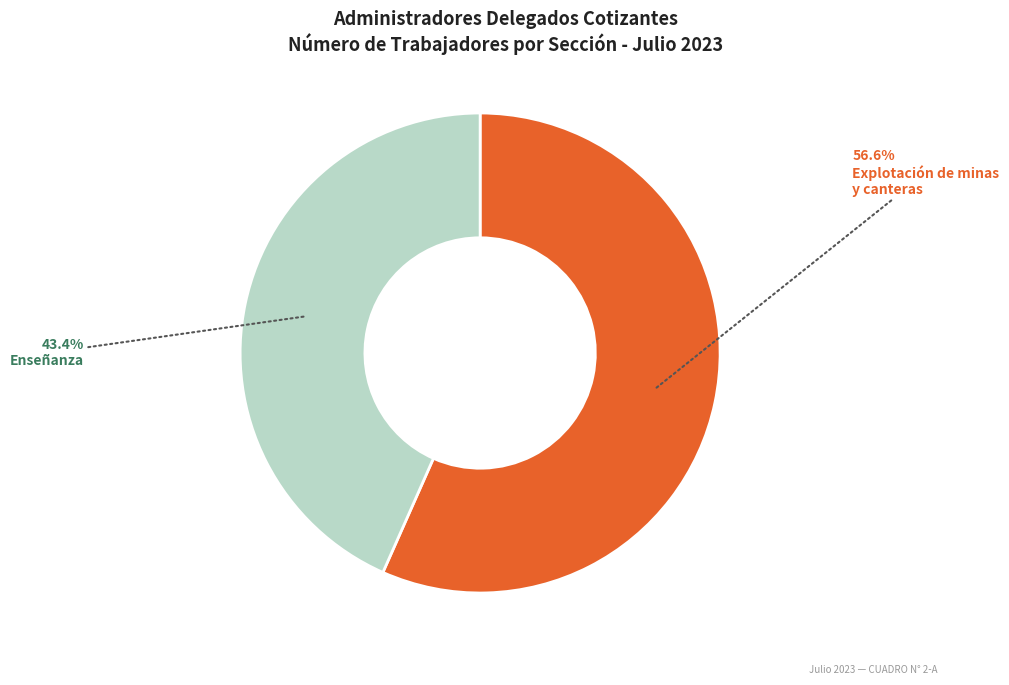

How many segments does this pie chart have?

2